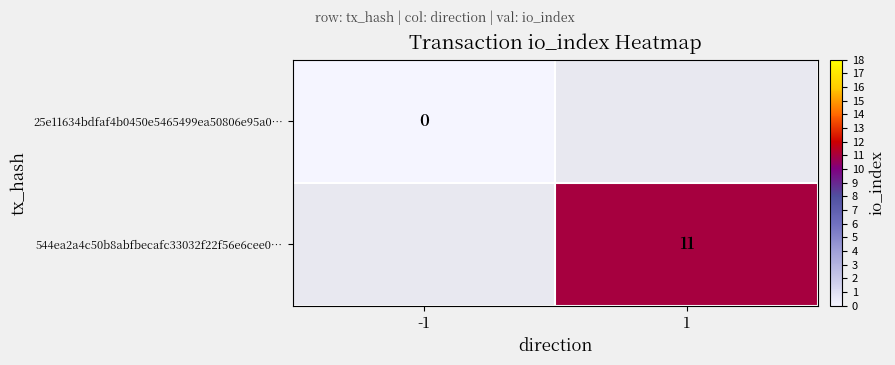

What is the maximum value shown in the chart?

11.0